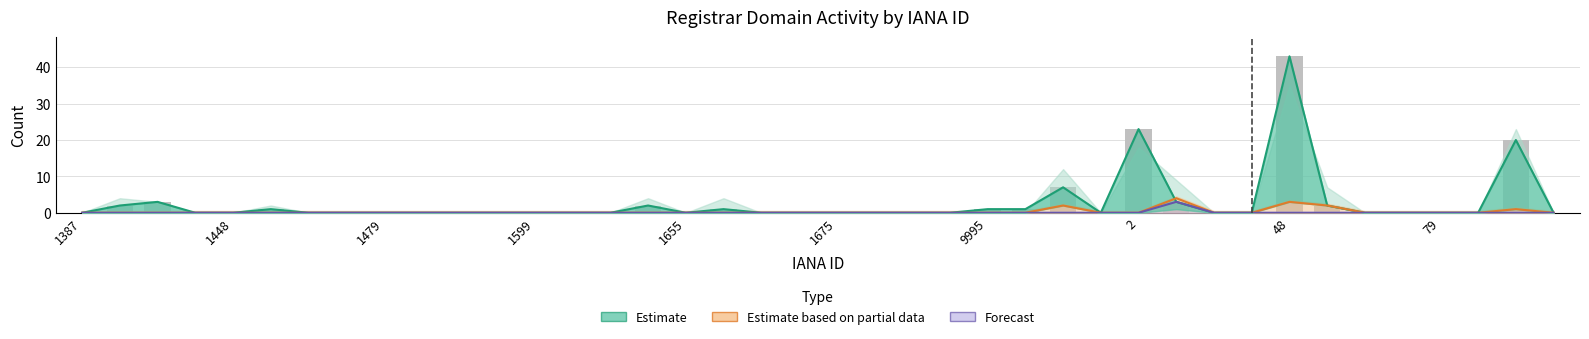

What is the sum of all Estimate values?

109